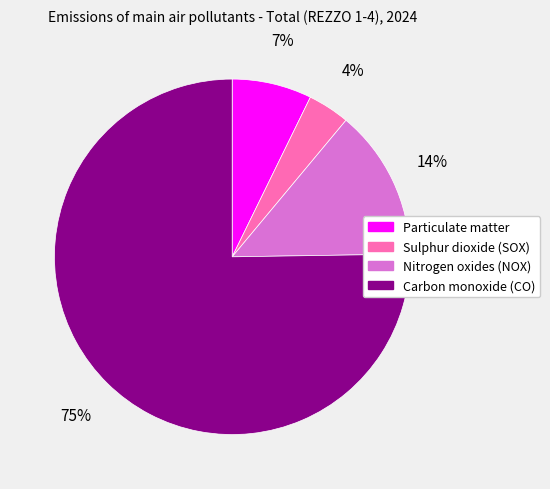

Rank the categories by value from lowest to highest.

Sulphur dioxide (SOX), Particulate matter, Nitrogen oxides (NOX), Carbon monoxide (CO)